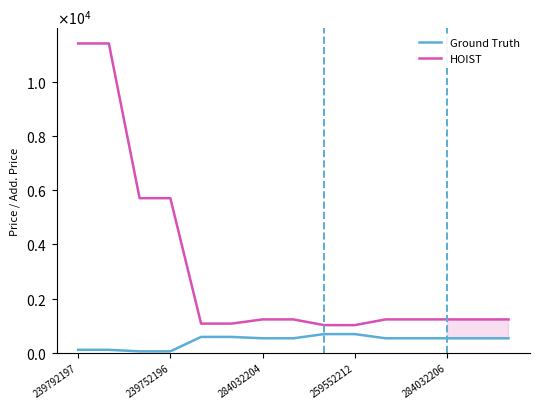

What are all the series names shown in the legend?

Ground Truth, HOIST